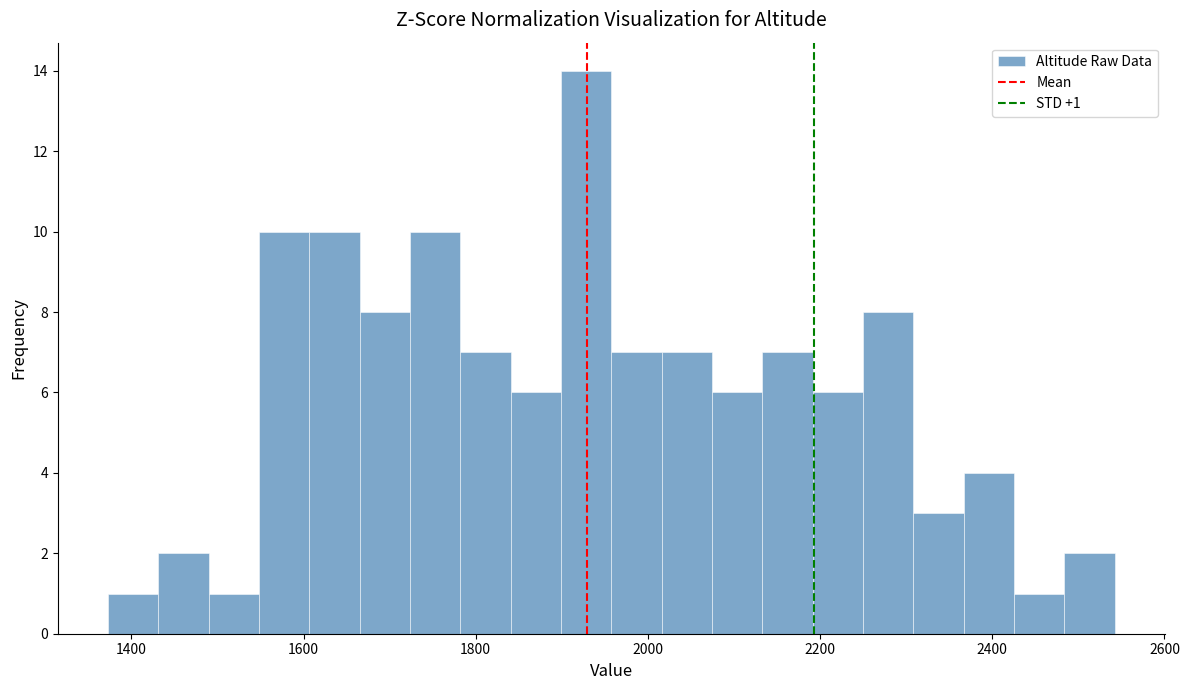

Around what value on the x-axis is the tallest bar? Give the approximate position of its centre, as read against the axis.

1920